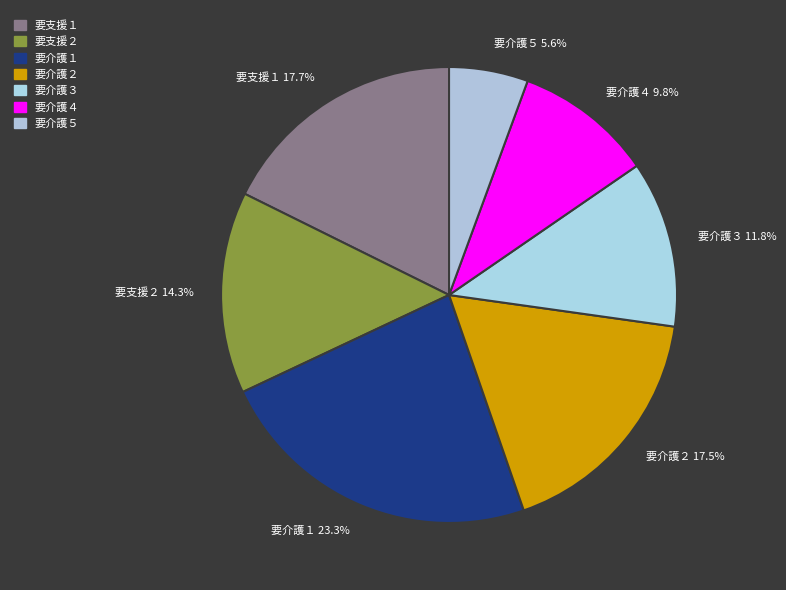

What percentage is NOT represented by 要支援２?

85.7%